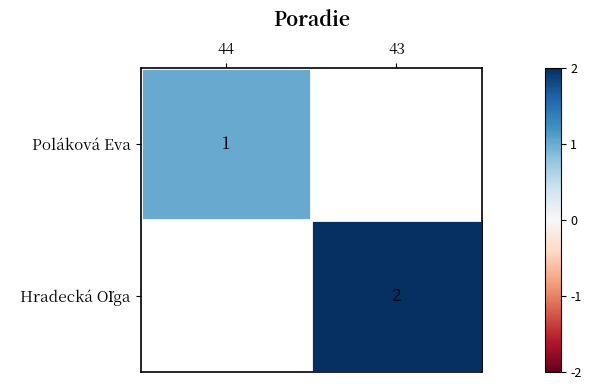

The value of Poláková Eva at 44 is 1. True or false?

True